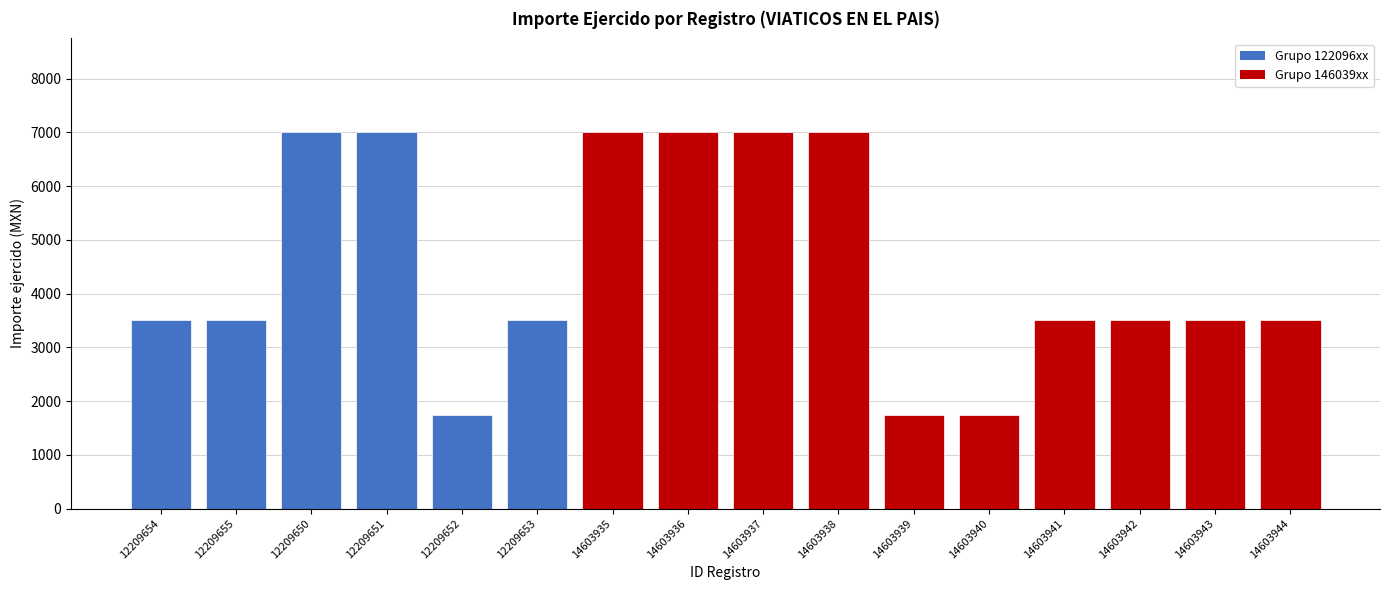

What is the ratio of the value at 14603943 to the value at 14603936?

0.5